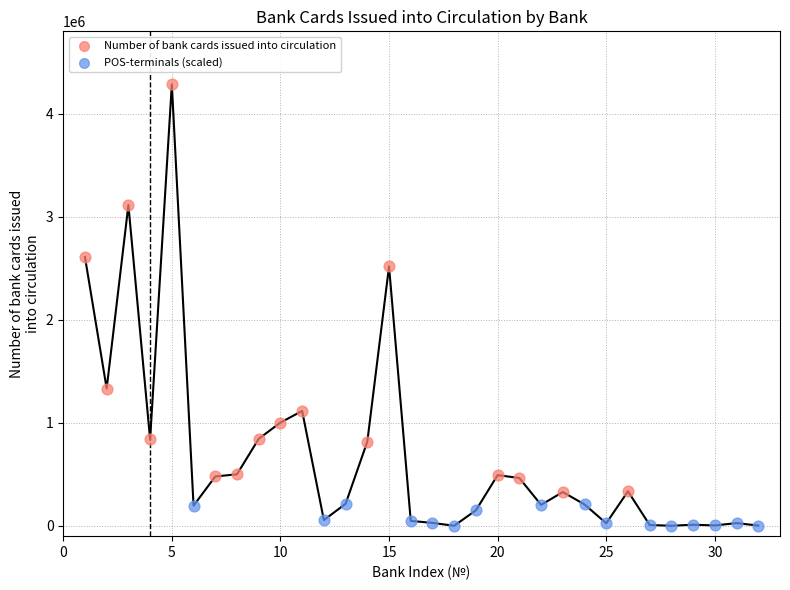

Which series contains the lowest Y value?

POS-terminals (scaled)